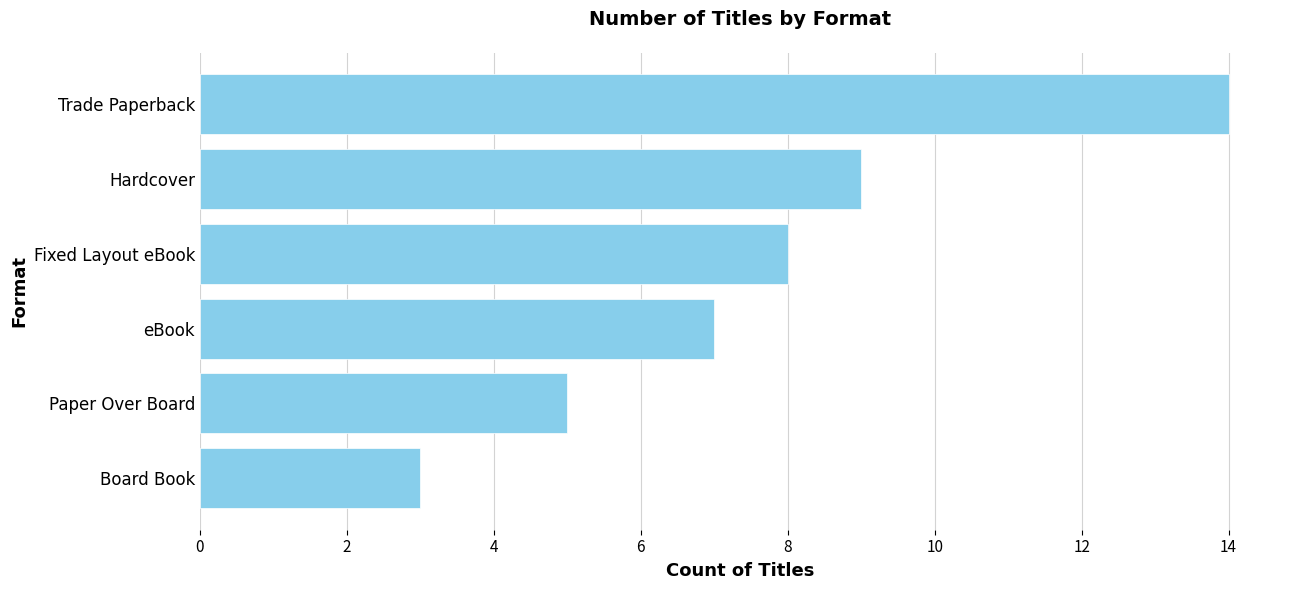

Reading top to bottom, transcribe all the data shown in this chart.

14	9	8	7	5	3